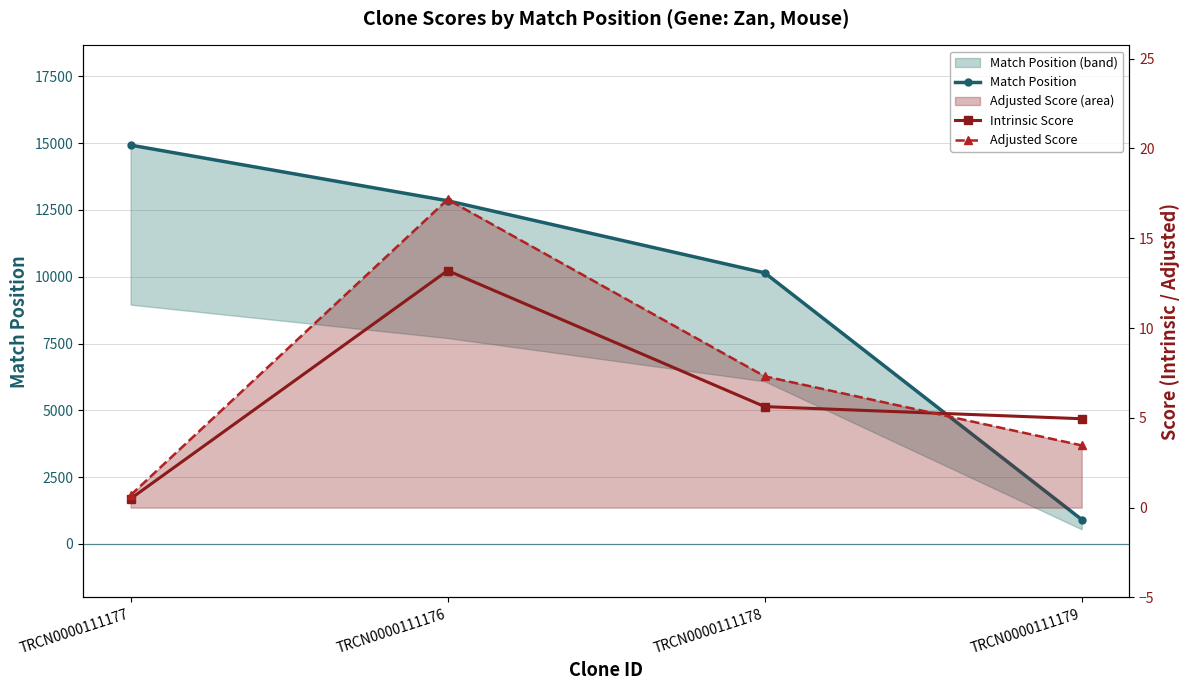

Where is Intrinsic Score nearest to the value 6?

TRCN0000111178